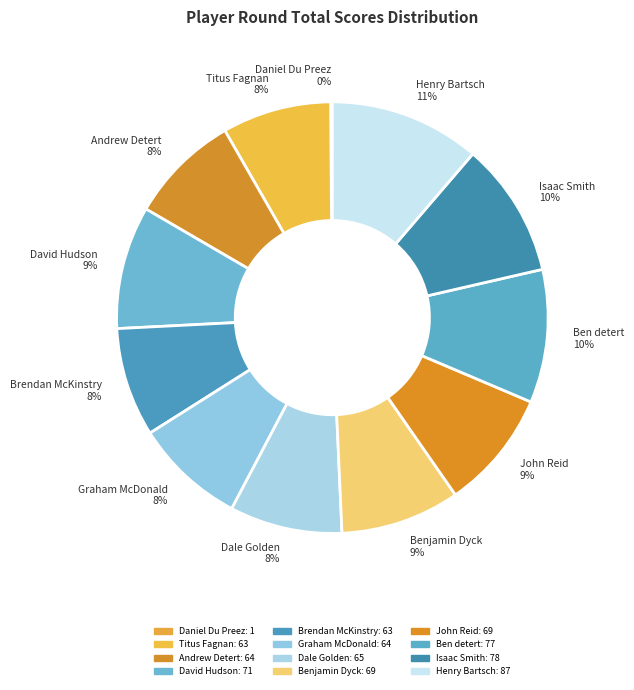

What percentage is the Henry Bartsch slice, to the nearest percent?

11%